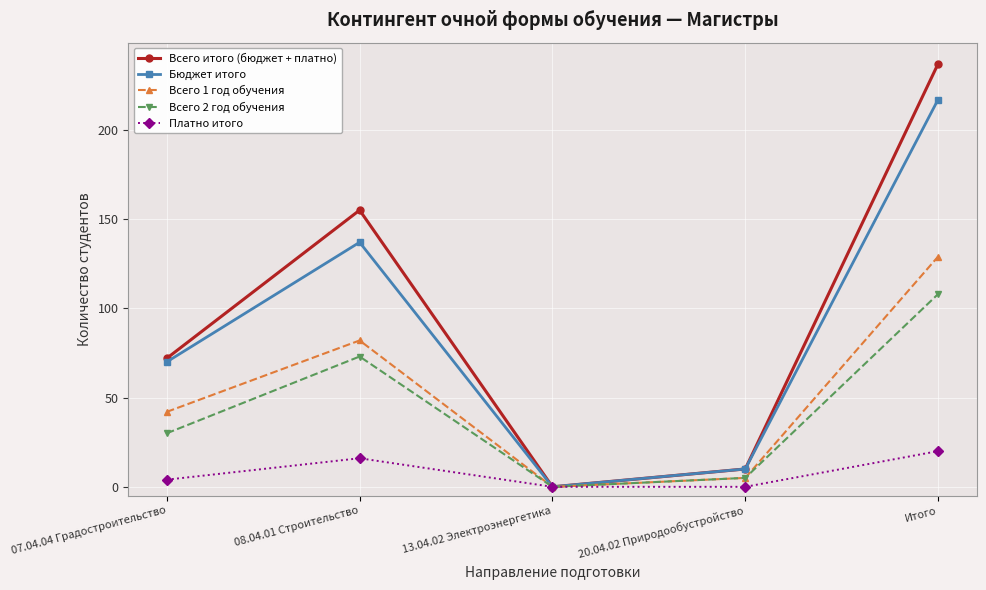

Where is the first local maximum for Платно итого?

08.04.01 Строительство